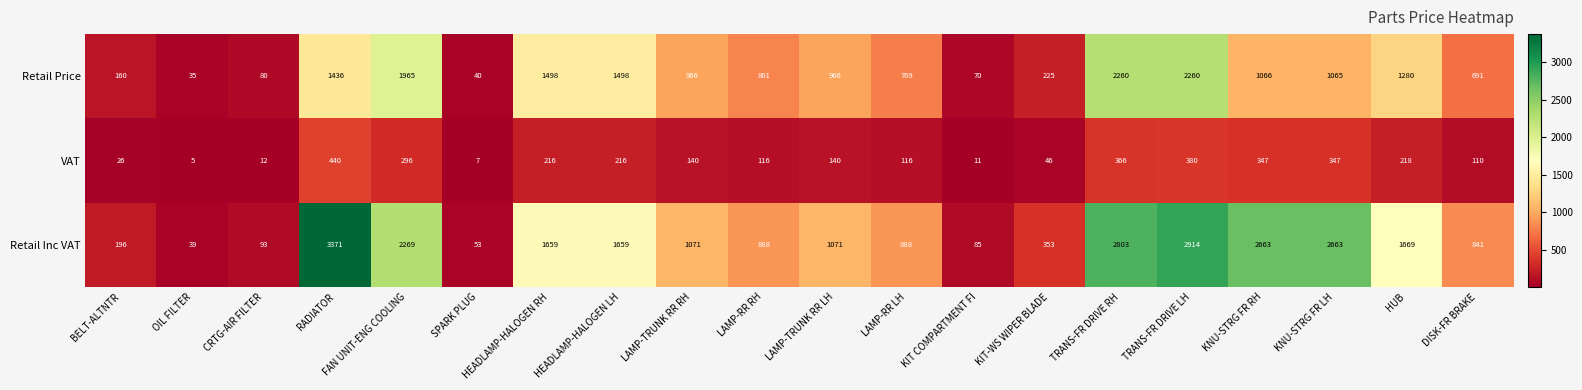

Which category has the lowest value across all series?

OIL FILTER